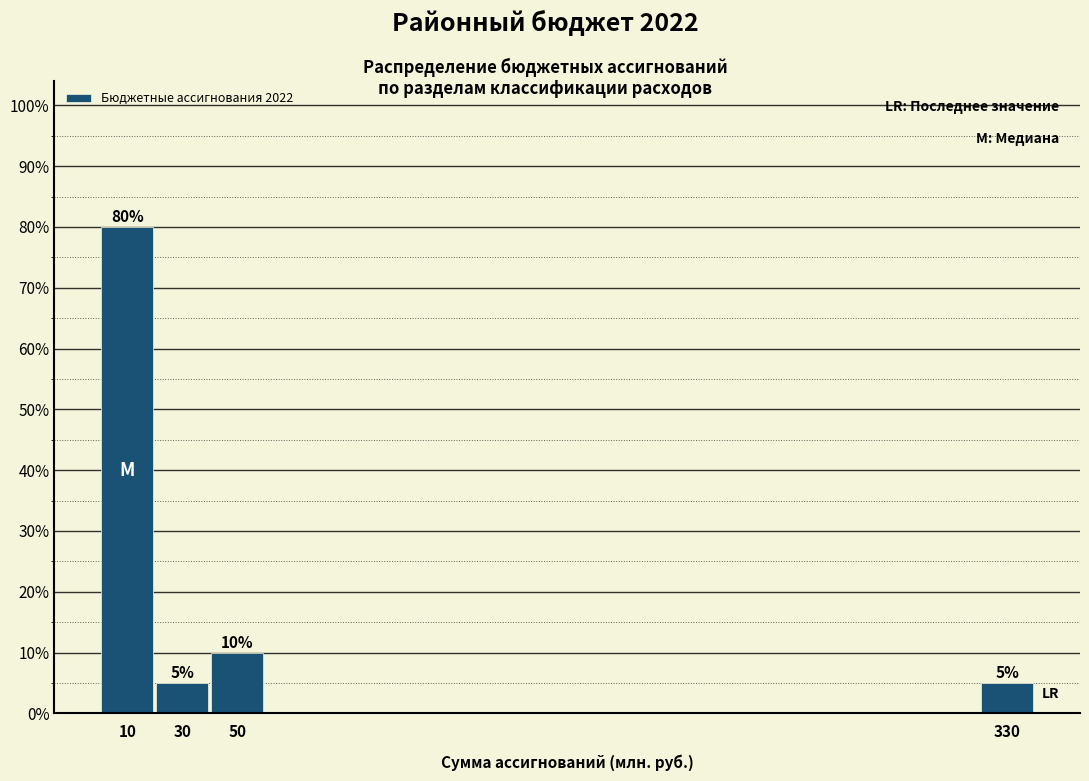

Which range on the x-axis has the tallest bar?

0 to 20